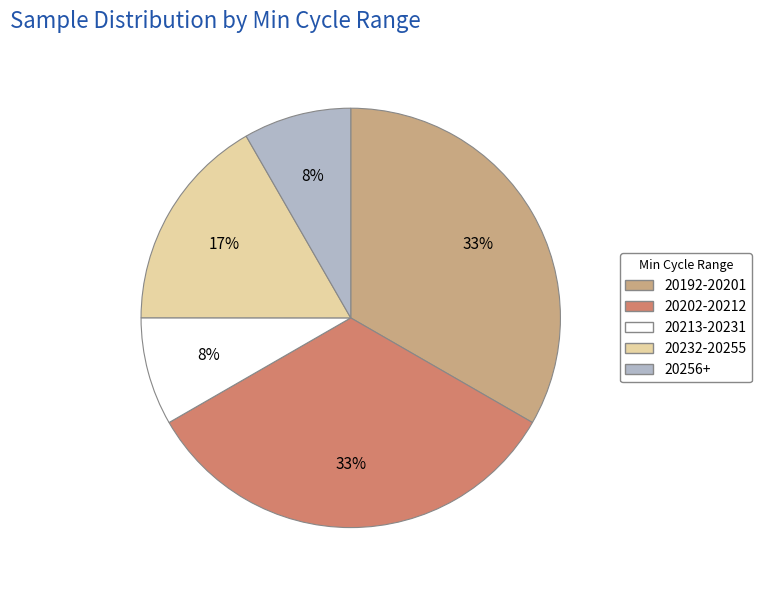

Is there any slice that represents more than half of the pie?

No